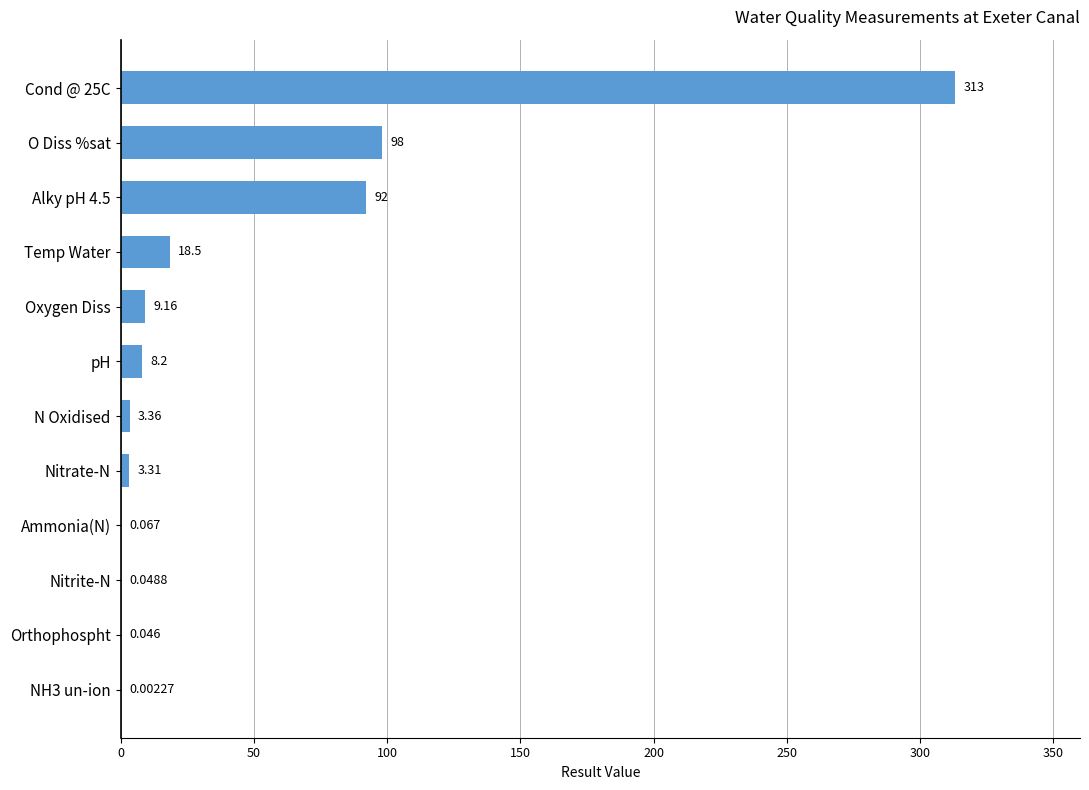

Are the bars horizontal?

Yes